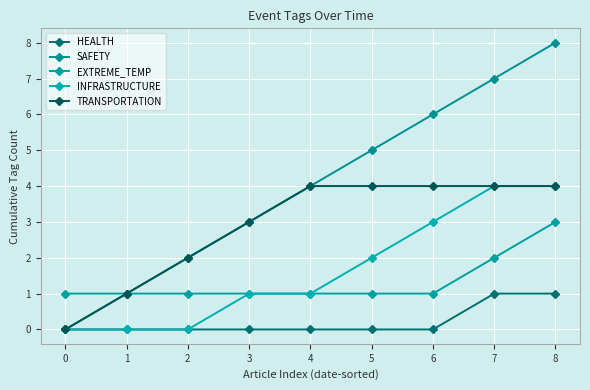

How many lines are shown in the chart?

5